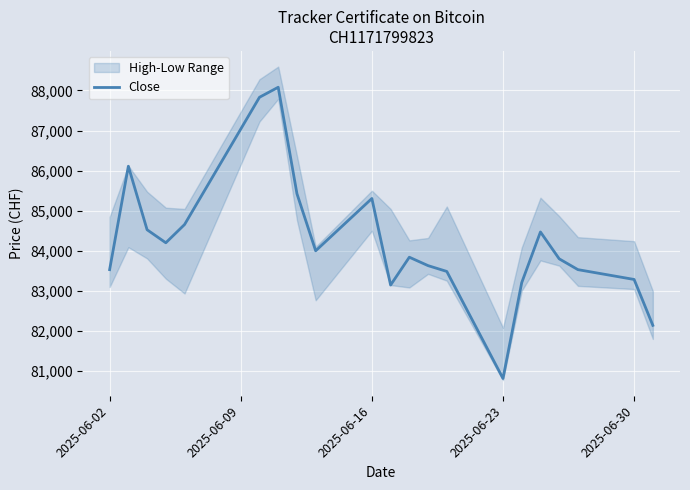

Reading left to right, transcribe all the data shown in this chart.

83530	86110	84525	84200	84655	87830	88080	85425	84000	85305	83145	83840	83630	83485	80815	83205	84470	83800	83530	83285	82140